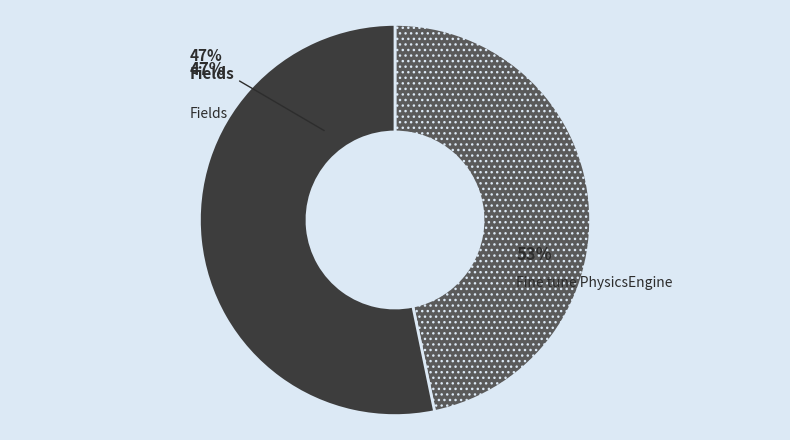

Is it true that Fields is 57% of the pie?

False